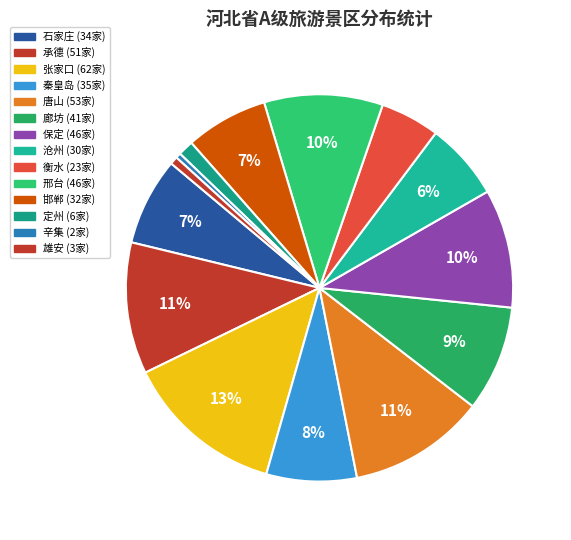

Count the number of slices in the pie.

14